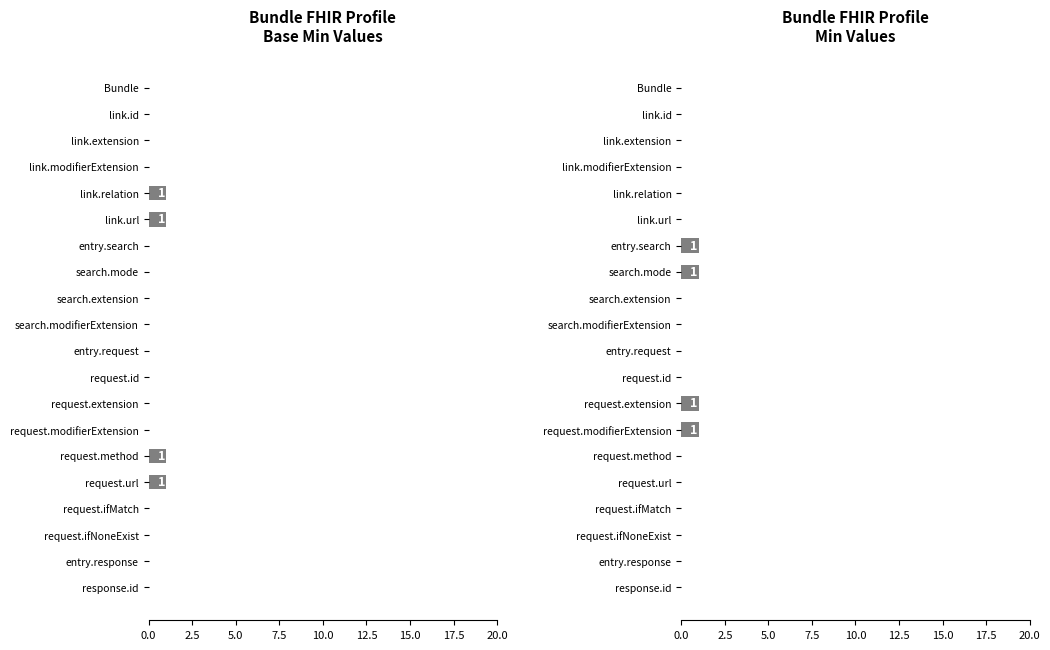

Which has a higher value, request.ifMatch or link.relation?

link.relation